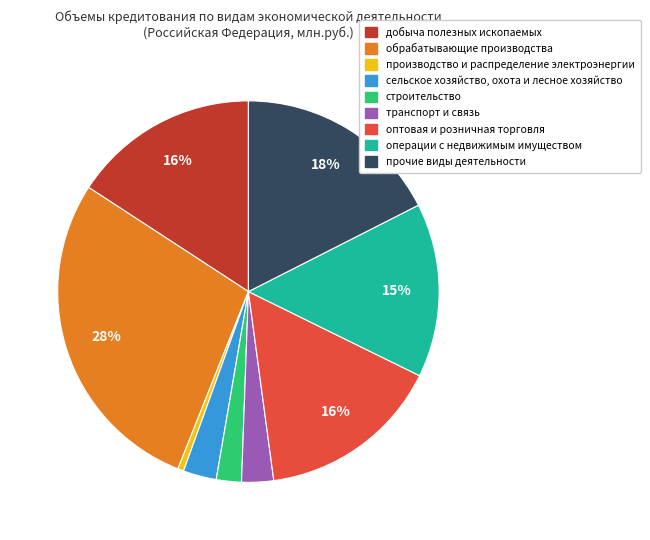

Is there any slice that represents more than half of the pie?

No